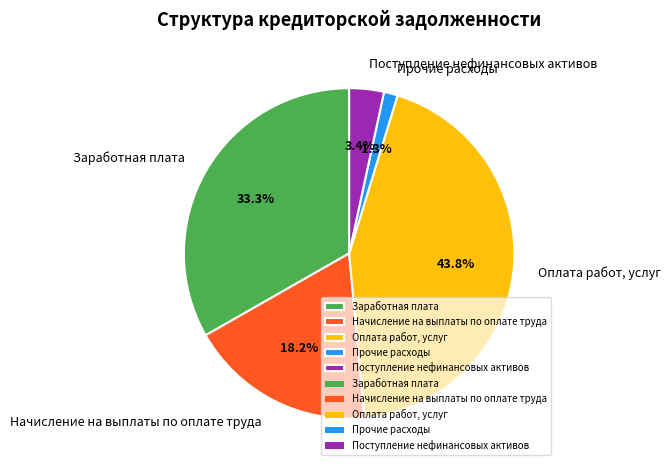

To the nearest percent, what is the average slice percentage?

20%